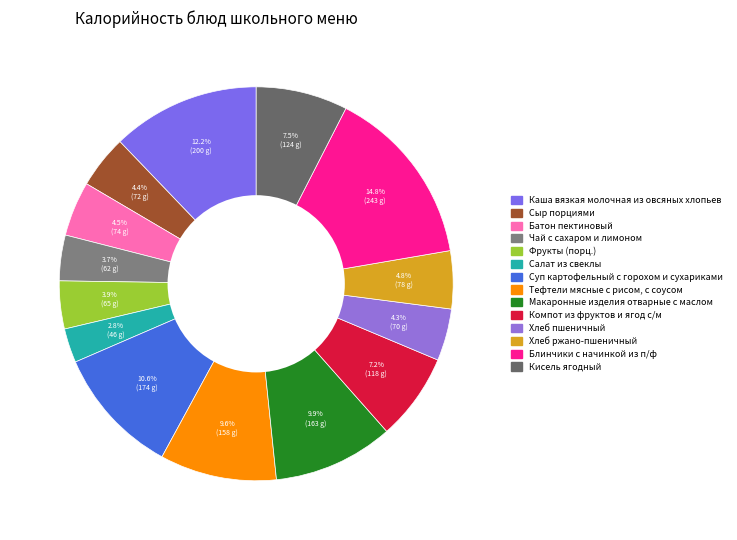

To the nearest percent, what is the average slice percentage?

7%